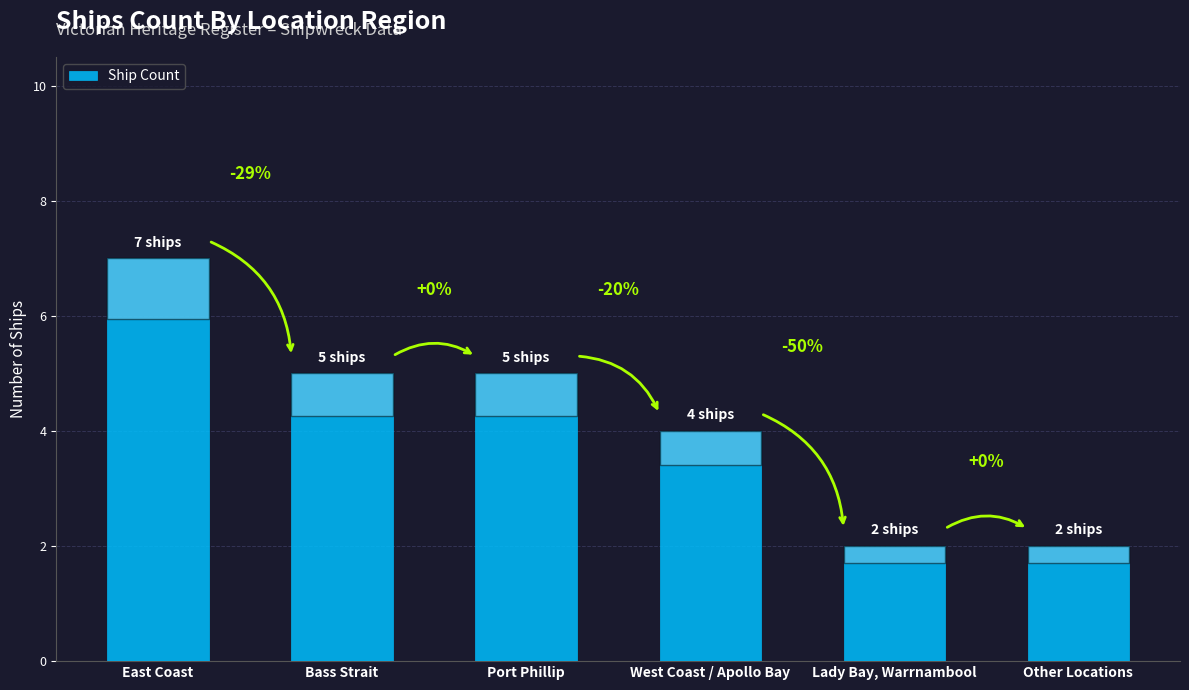

Does the chart contain any negative values?

No